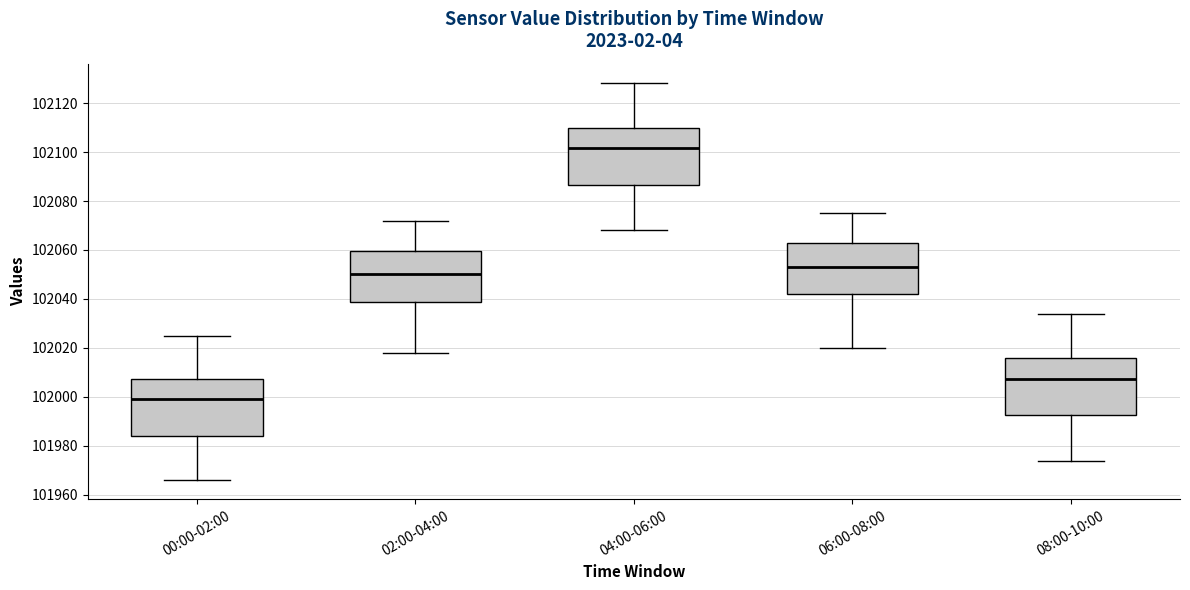

Reading left to right, transcribe this box plot: for each box, give where its median line is, the range the box spans, and where its two whiskers end, as read against the y-axis. The values are not printed on the chart, so give them approximately, as read against the axis.

00:00-02:00: median 102000, box 101984 to 102008, whiskers 101966 to 102024
02:00-04:00: median 102050, box 102038 to 102060, whiskers 102018 to 102072
04:00-06:00: median 102102, box 102086 to 102110, whiskers 102068 to 102128
06:00-08:00: median 102054, box 102042 to 102062, whiskers 102020 to 102076
08:00-10:00: median 102008, box 101992 to 102016, whiskers 101974 to 102034